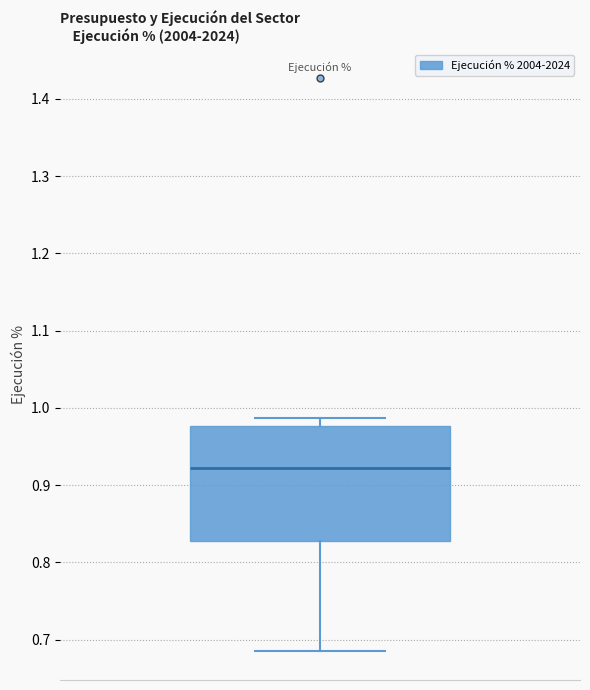

Where is the upper edge of the box on the y-axis? The values are not printed on the chart, so give them approximately, as read against the axis.

0.98